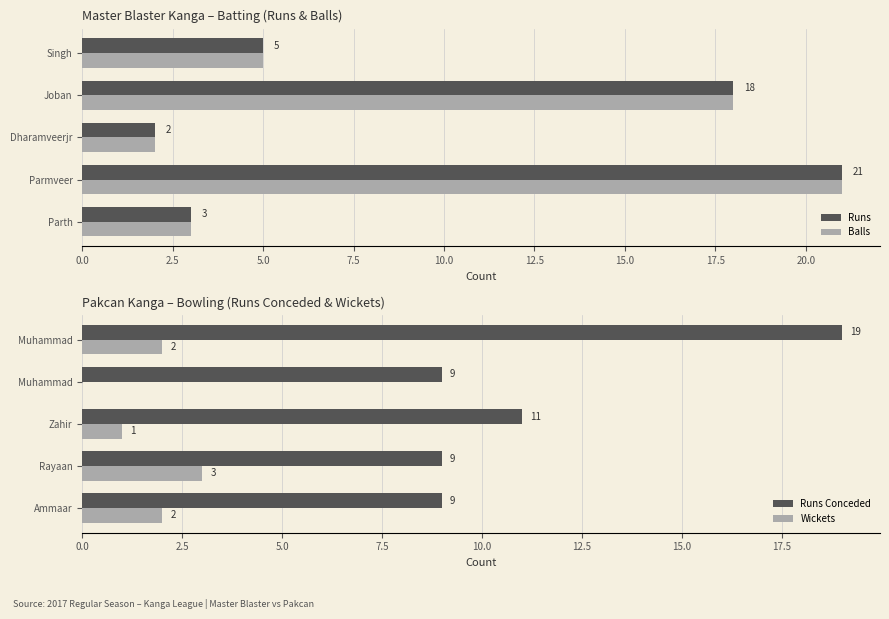

At which label does Balls reach its peak?

Parmveer